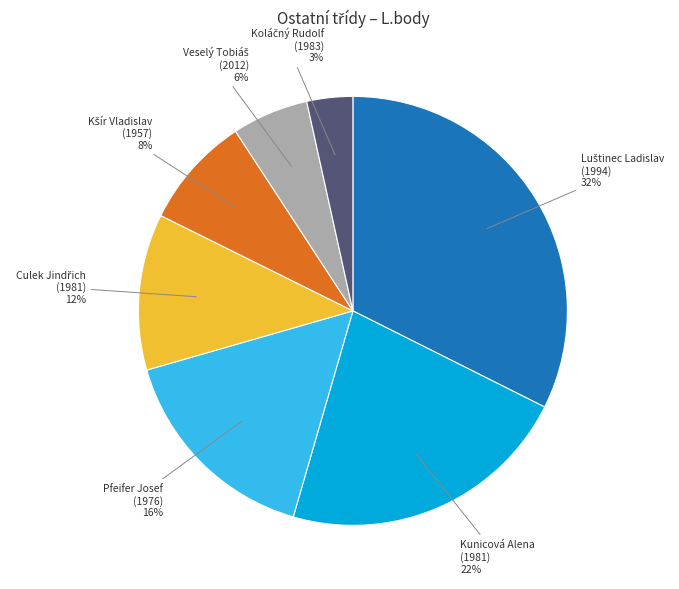

To the nearest percent, what is the average slice percentage?

14%